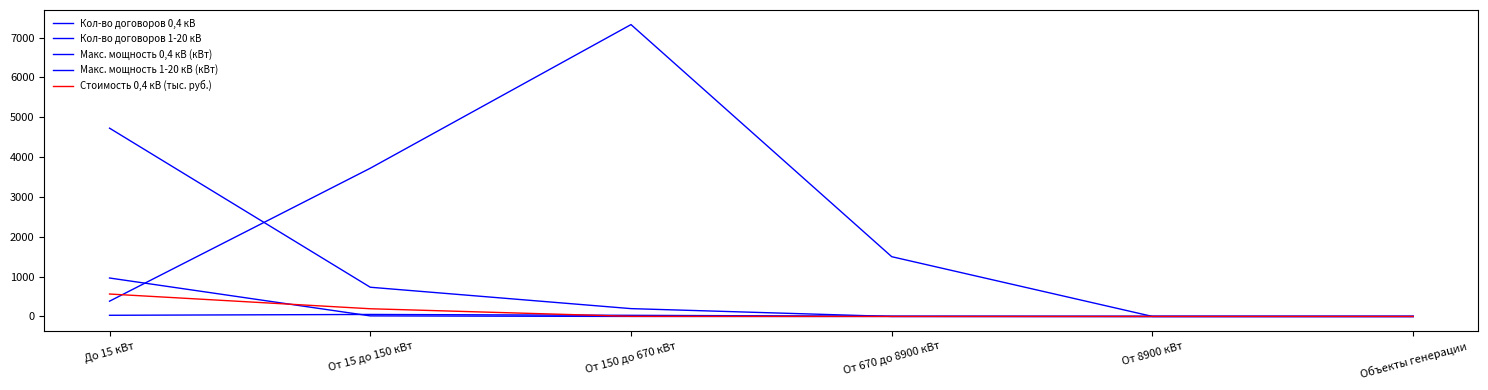

What position from the left is От 670 до 8900 кВт?

4